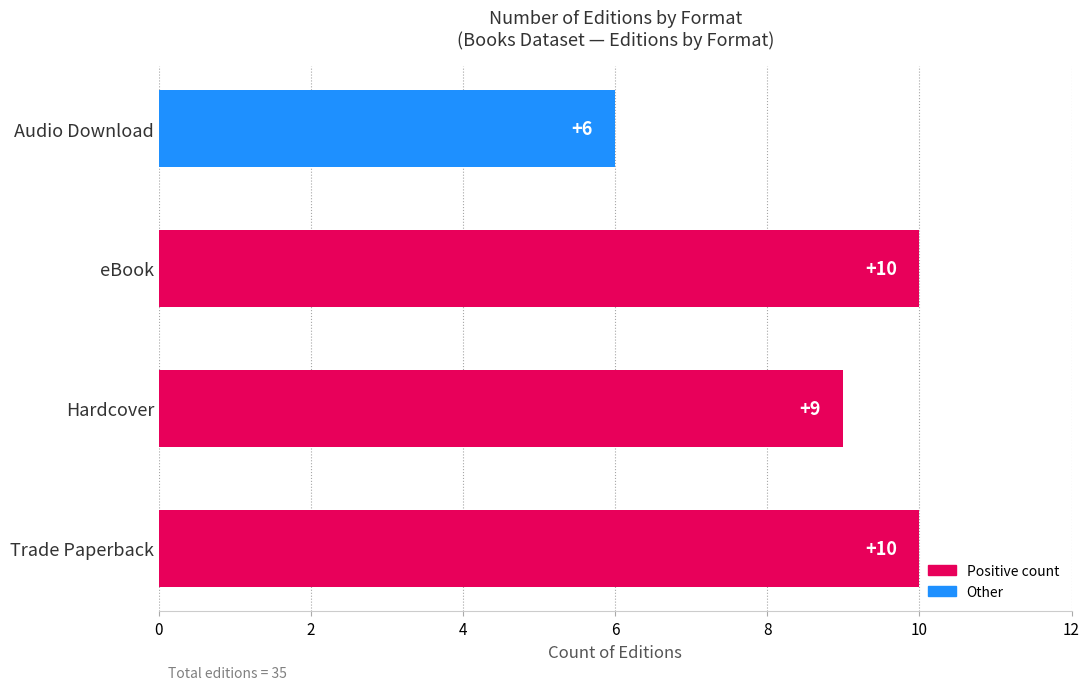

Is it true that the value at eBook is 10?

True